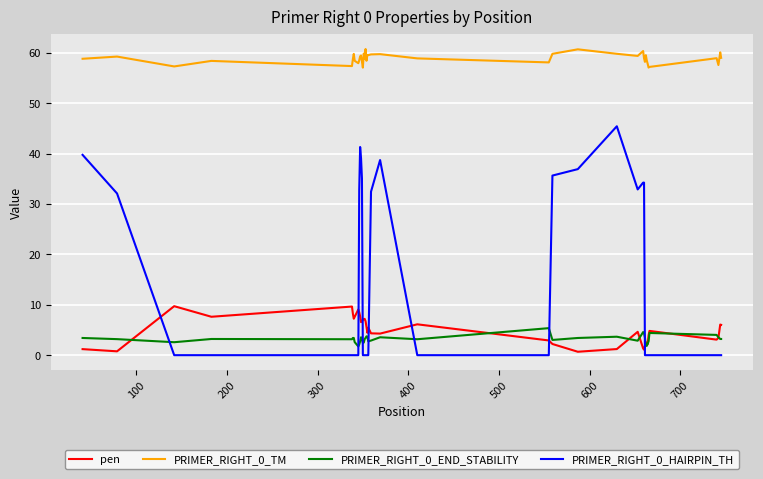

Which series has the largest range (max minus min)?

PRIMER_RIGHT_0_HAIRPIN_TH